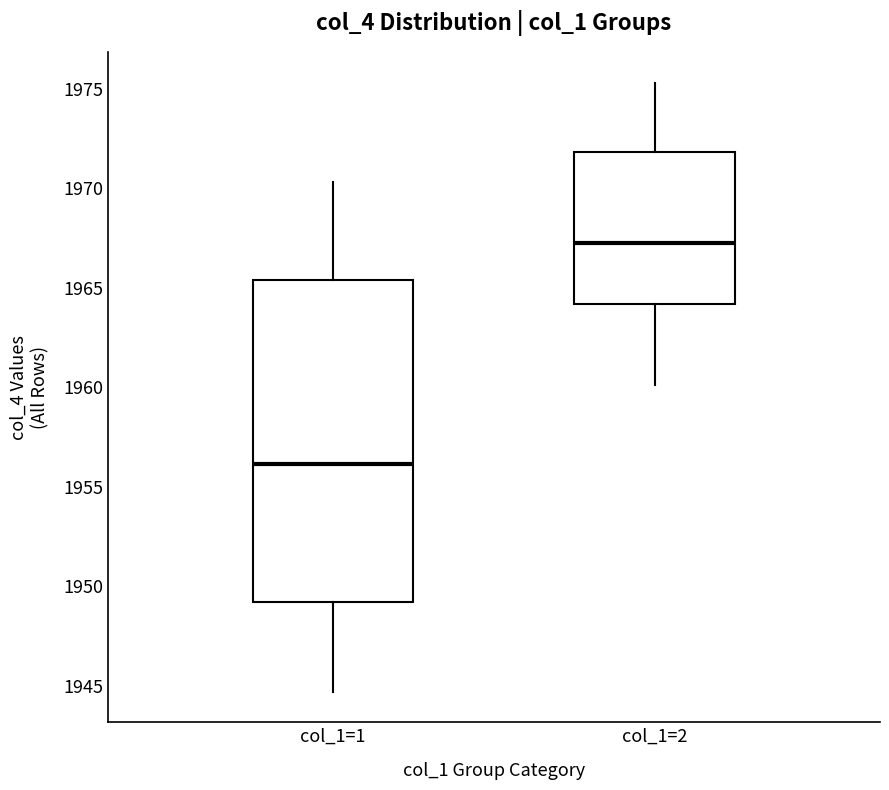

Reading left to right, read every box against the y-axis: the position of its median line, the range the box covers, and the ends of its whiskers. The values are not printed on the chart, so give them approximately, as read against the axis.

col_1=1: median 1956.0, box 1949.0 to 1965.5, whiskers 1944.5 to 1970.5
col_1=2: median 1967.5, box 1964.0 to 1972.0, whiskers 1960.0 to 1975.5